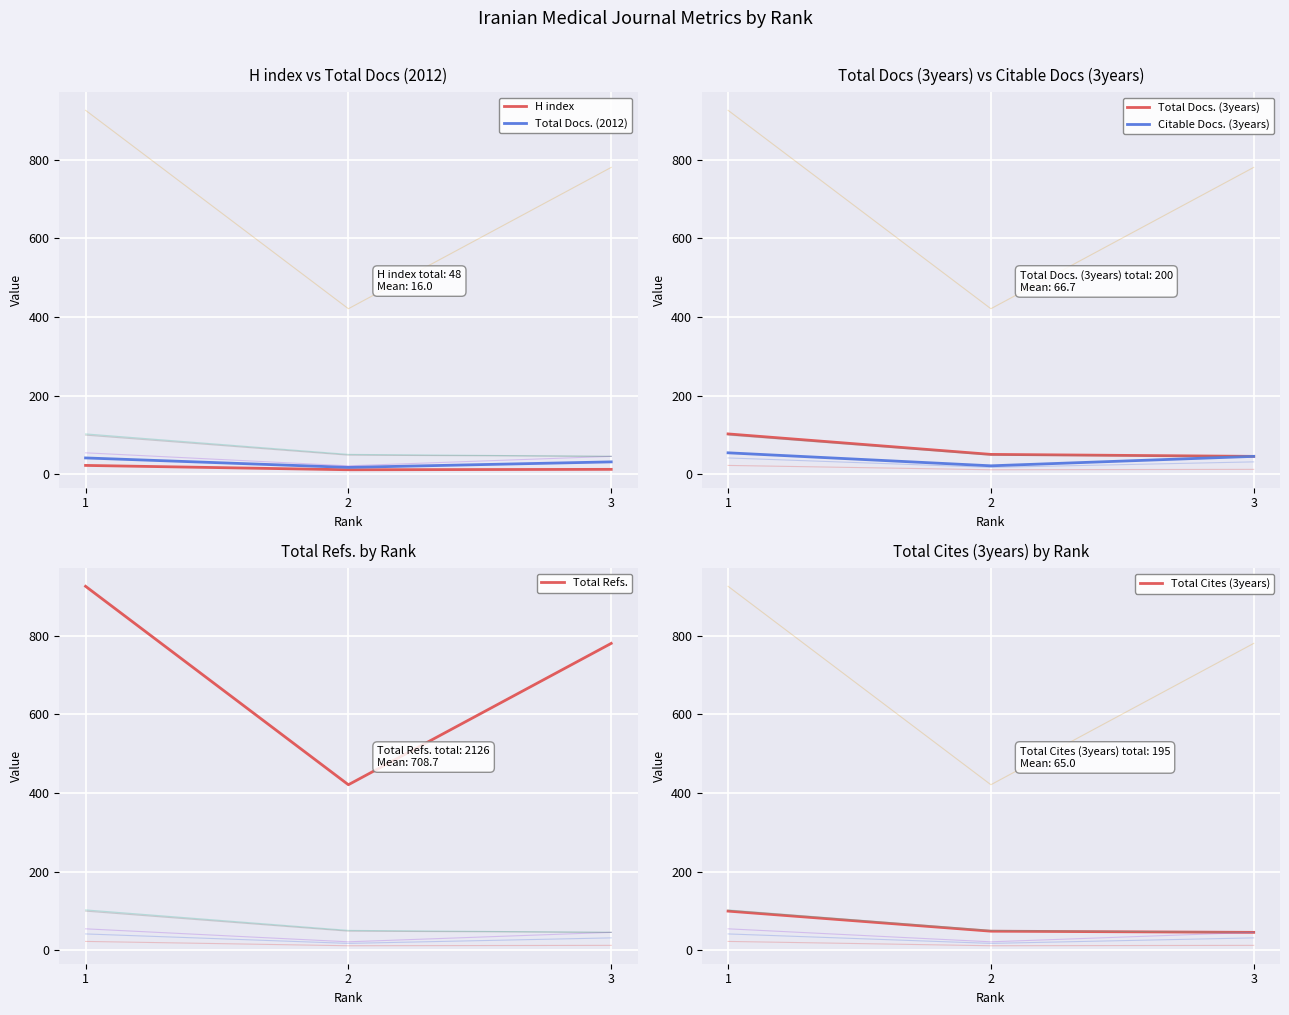

Which series has the largest range (max minus min)?

Total Refs.